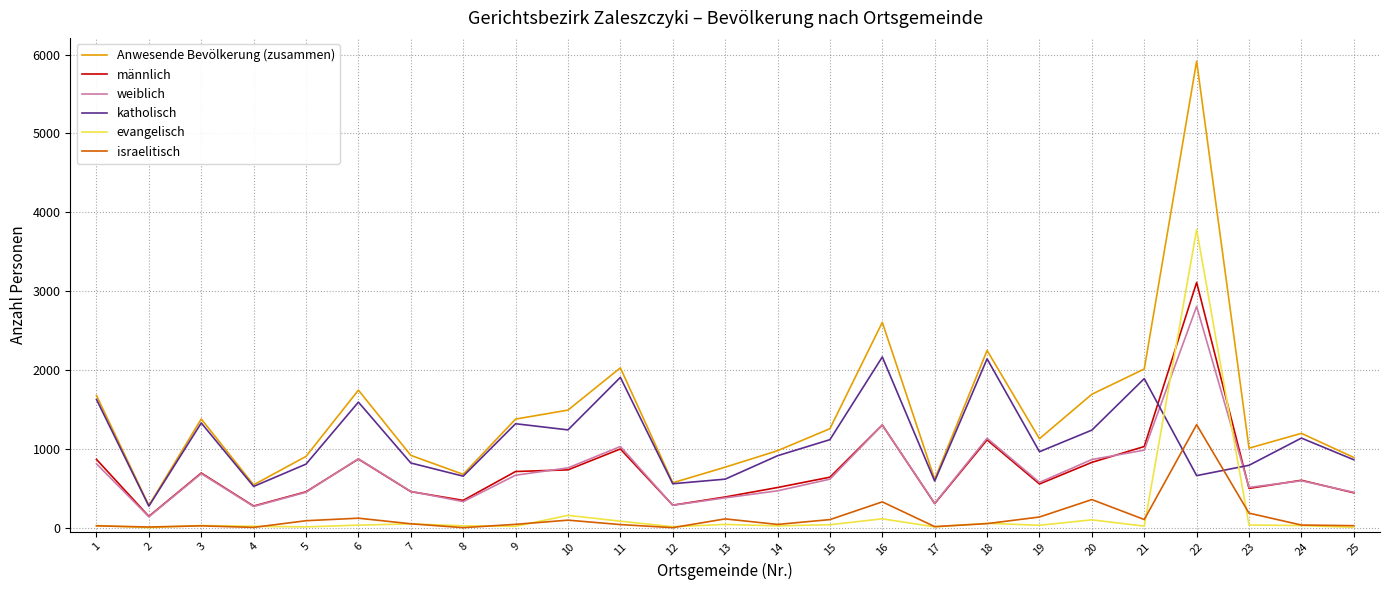

Is this an area chart (filled region under the line)?

No